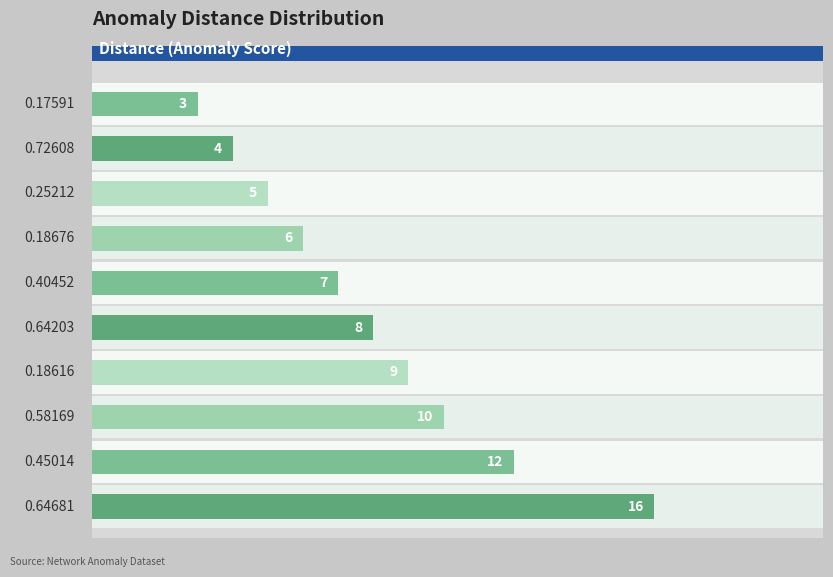

How many bars are there in total?

10